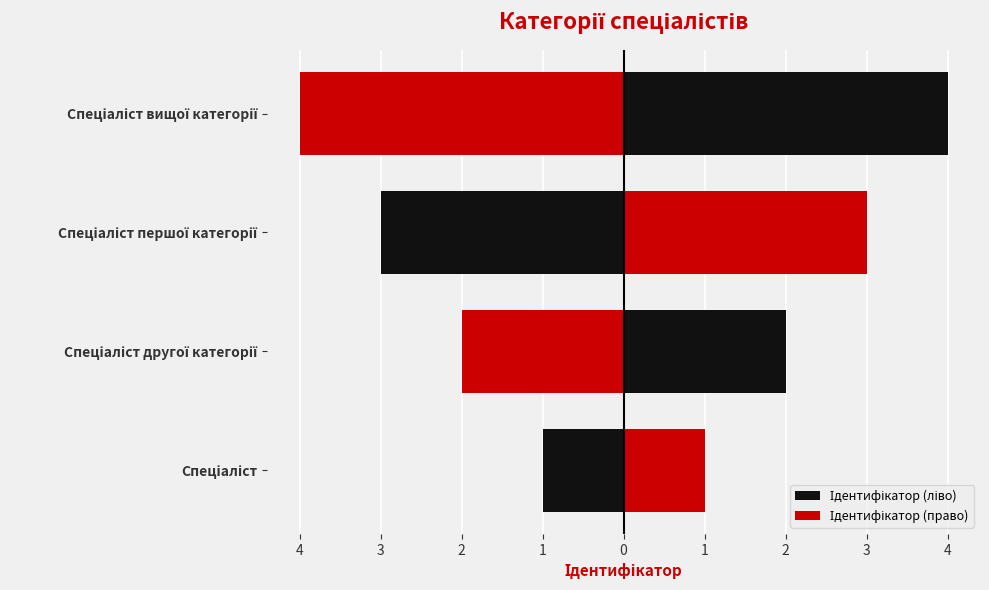

At how many categories does at least one series exceed 0?

4